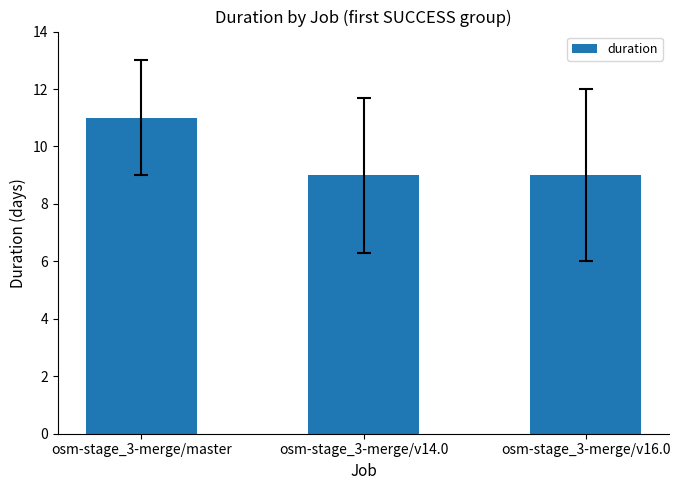

What is the minimum value shown in the chart?

9.0